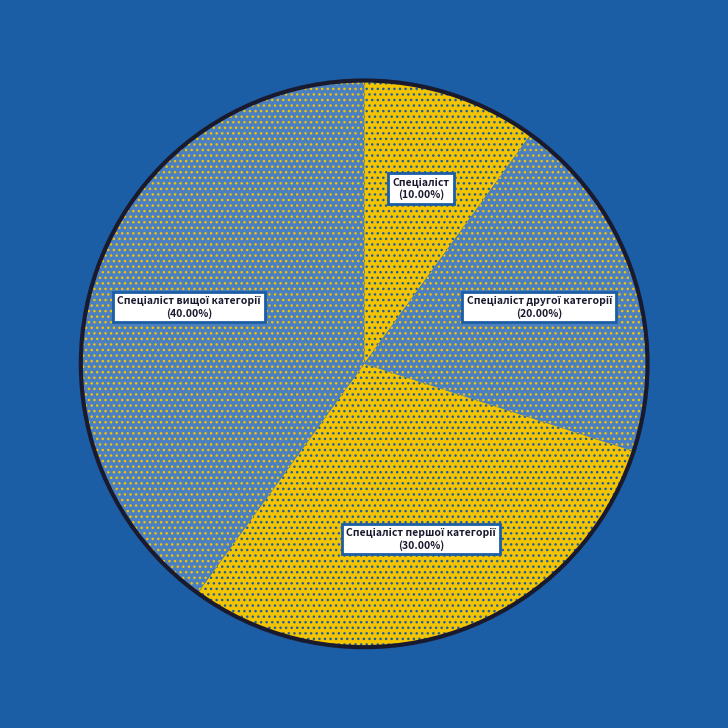

Does any single category account for the majority?

No